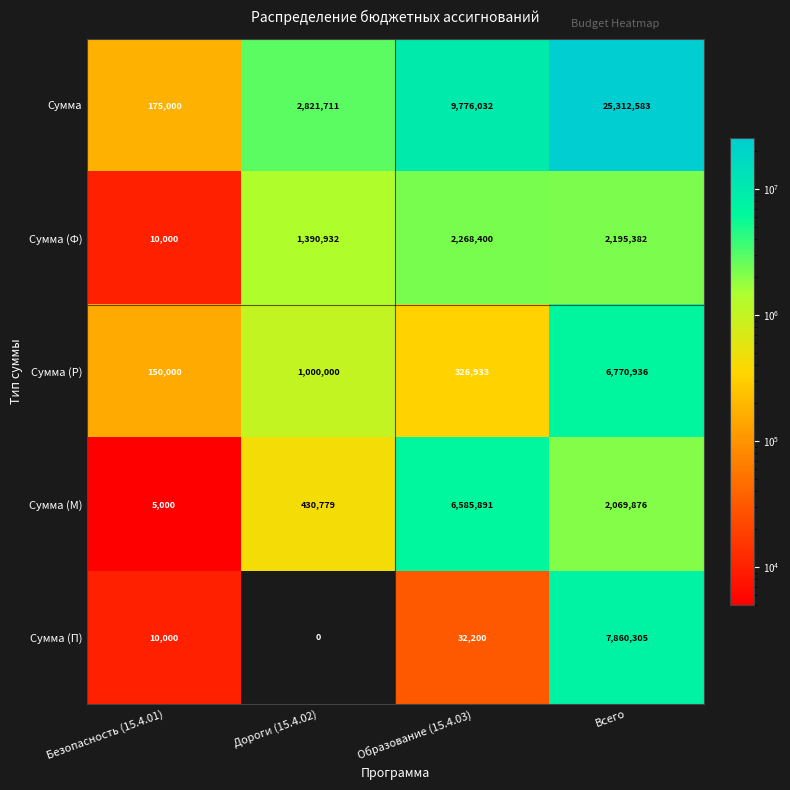

Reading left to right, transcribe all the data shown in this chart.

Сумма: Безопасность (15.4.01)=175000	Дороги (15.4.02)=2821711	Образование (15.4.03)=9776032	Всего=25312583
Сумма (Ф): Безопасность (15.4.01)=10000	Дороги (15.4.02)=1390932	Образование (15.4.03)=2268400	Всего=2195382
Сумма (Р): Безопасность (15.4.01)=150000	Дороги (15.4.02)=1000000	Образование (15.4.03)=326933	Всего=6770936
Сумма (М): Безопасность (15.4.01)=5000	Дороги (15.4.02)=430779	Образование (15.4.03)=6585891	Всего=2069876
Сумма (П): Безопасность (15.4.01)=10000	Дороги (15.4.02)=0	Образование (15.4.03)=32200	Всего=7860305